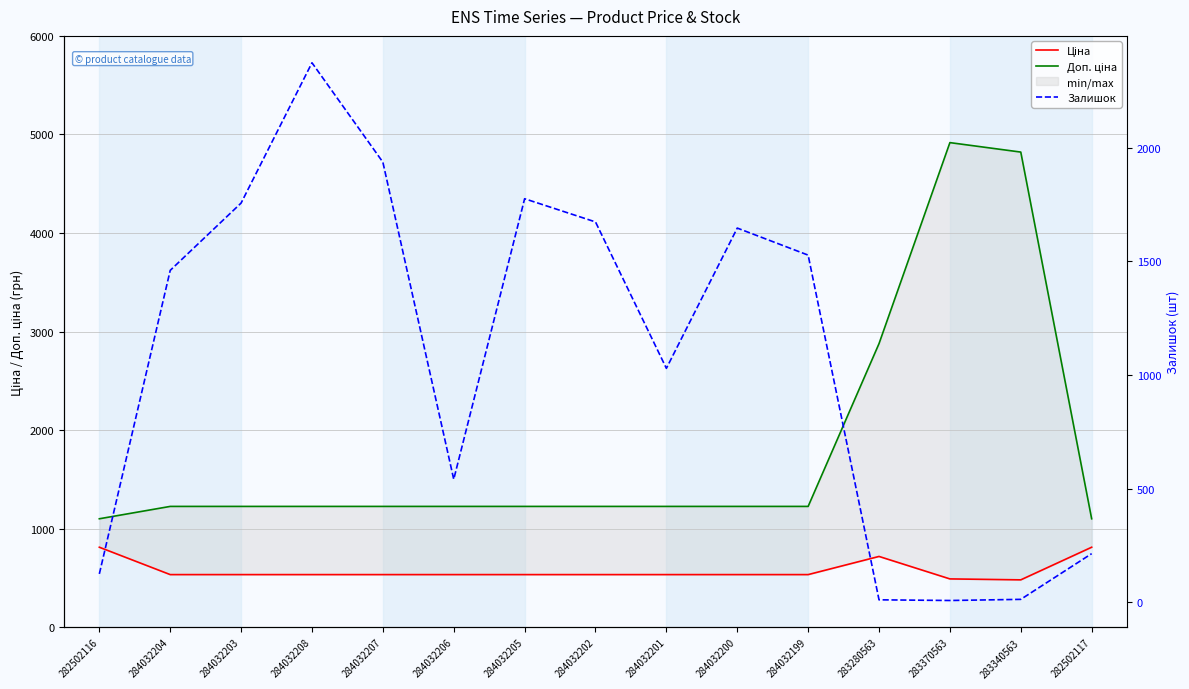

True or false: Залишок and Доп. ціна cross at least once.

True